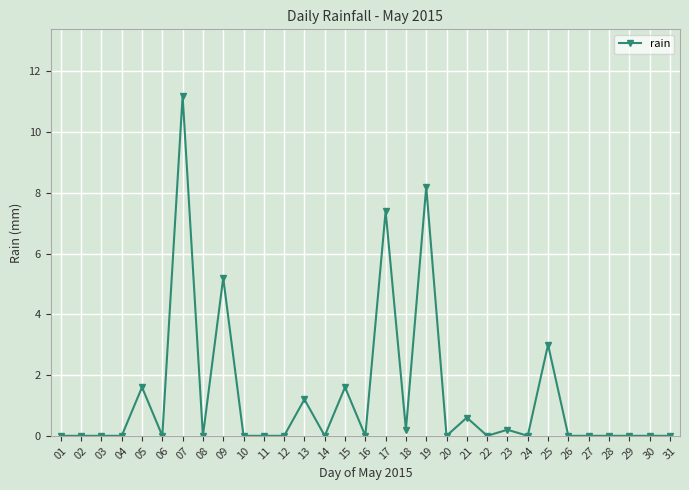

What is the average value?

1.3